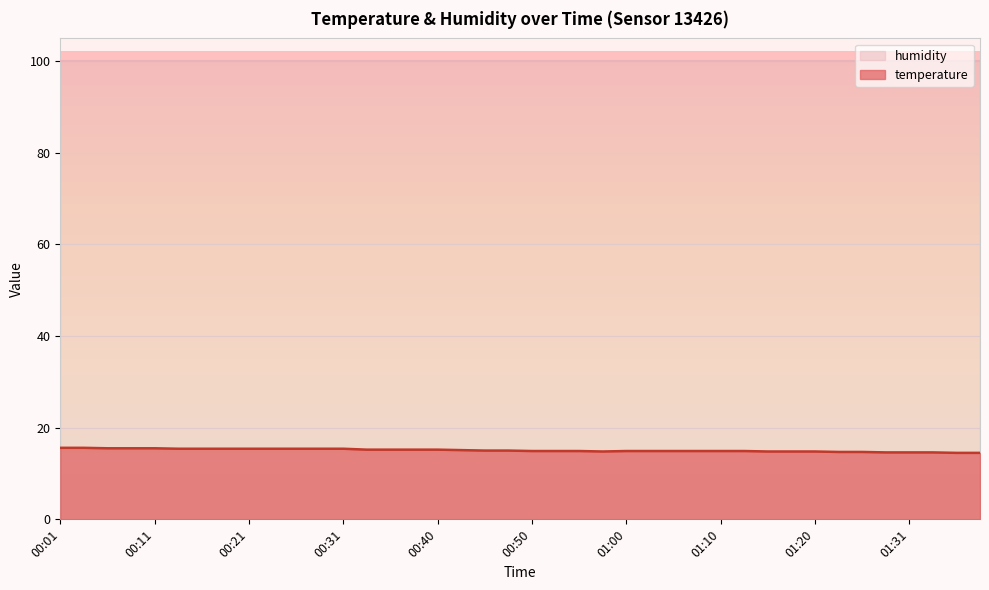

How many points are lower than both their immediate neighbors (excluding endpoints)?

1